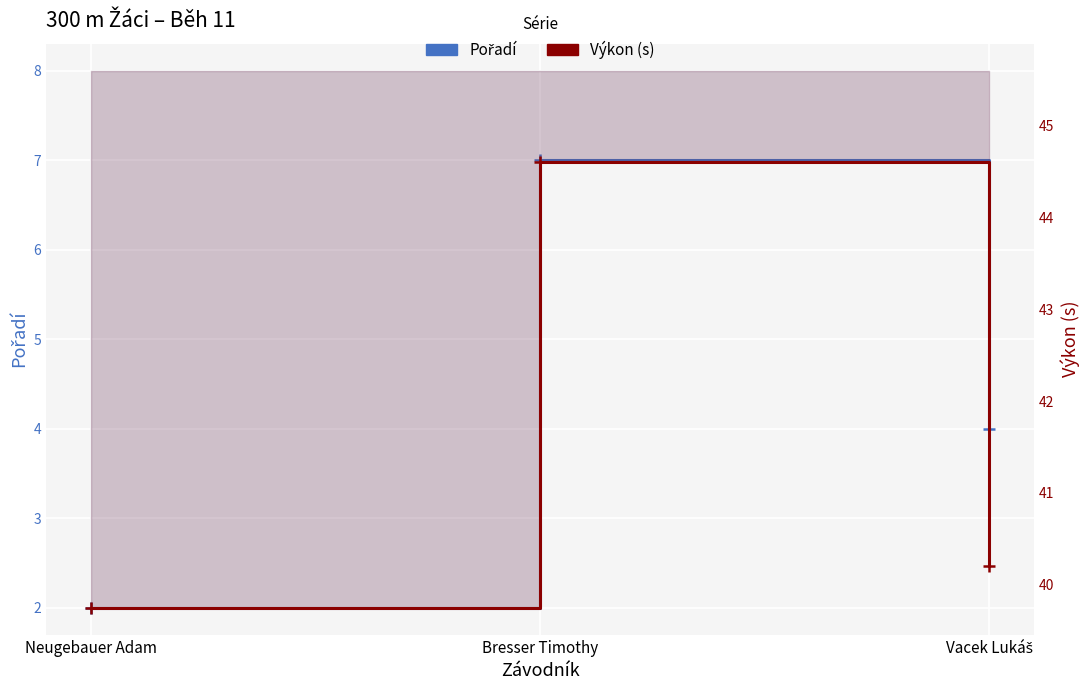

List the labels in order of Výkon value, smallest first.

Neugebauer Adam, Vacek Lukáš, Bresser Timothy